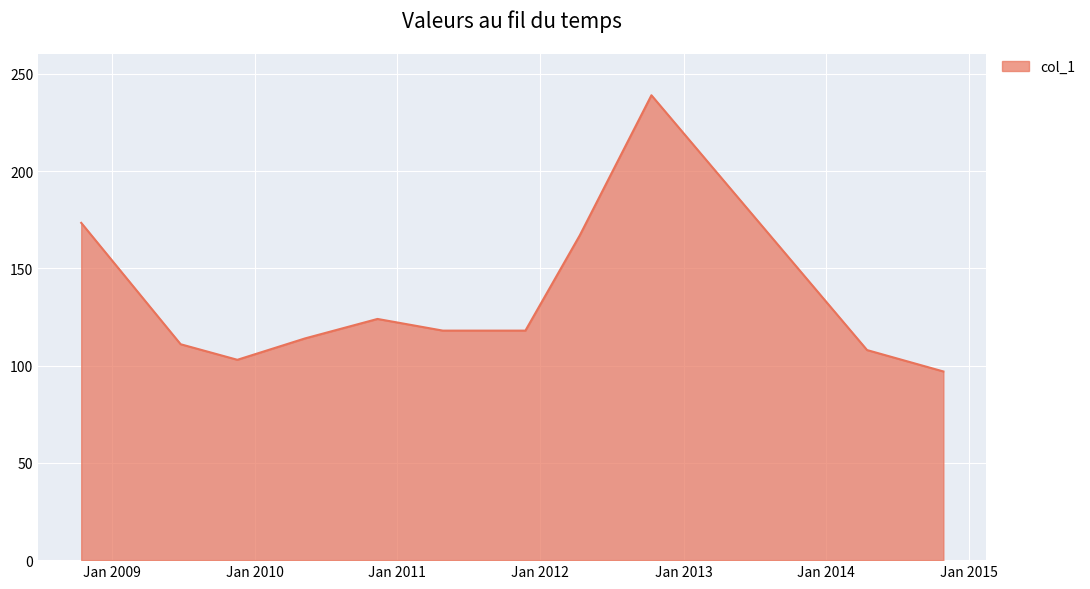

True or false: there are more than 1 points higher than both neighbors.

True